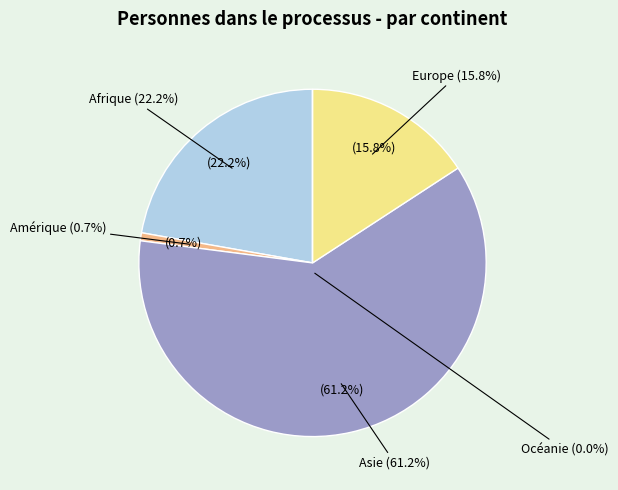

How many slices are in this pie chart?

5